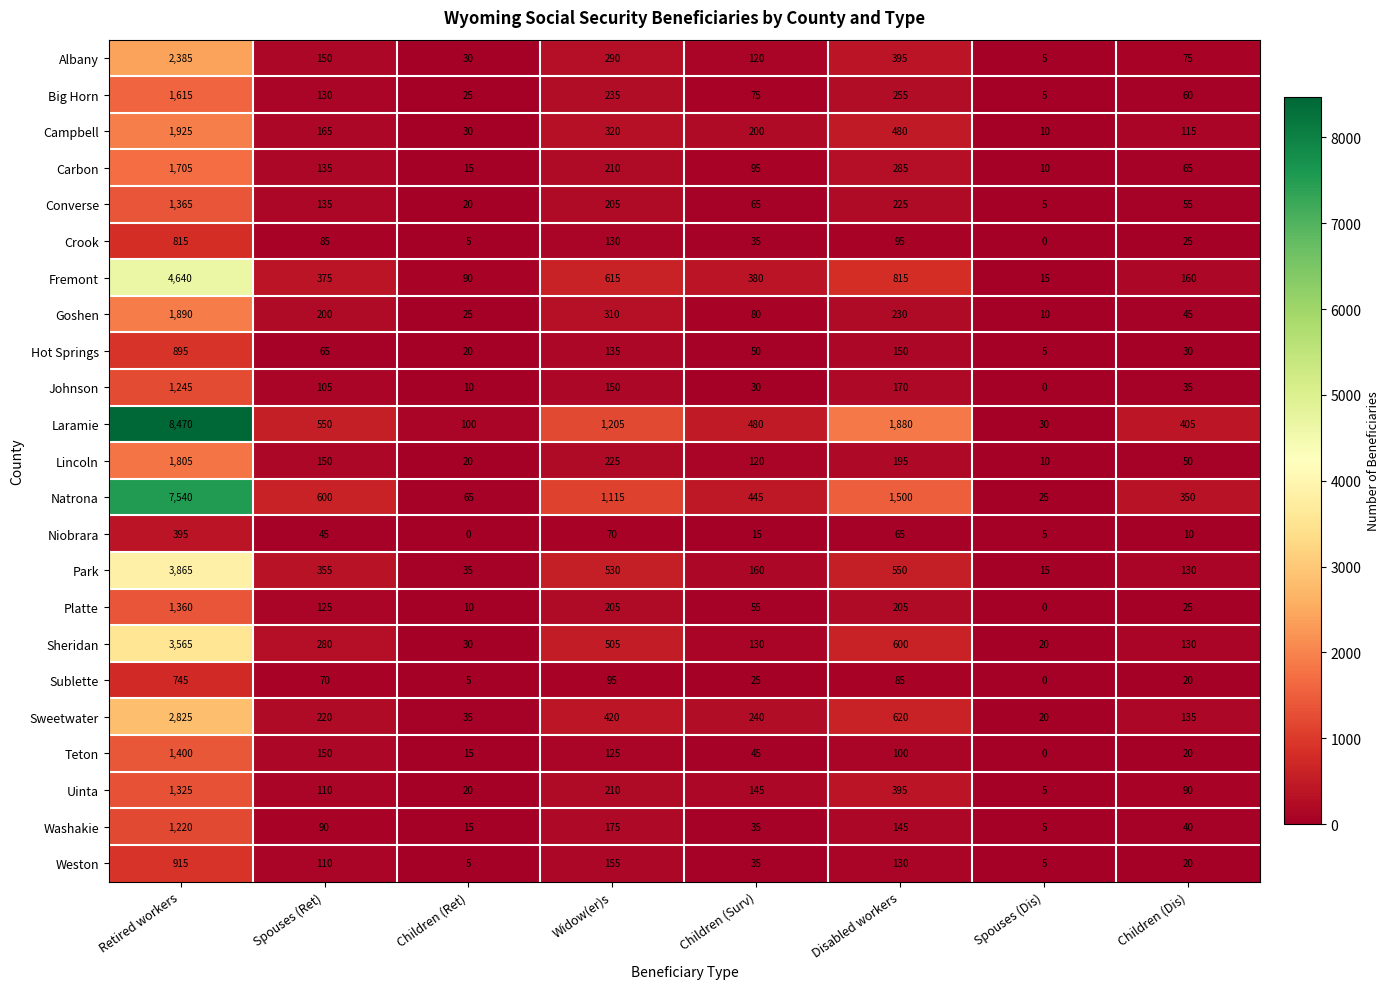

Rank the series by their maximum value, from lowest to highest.

Niobrara, Sublette, Crook, Hot Springs, Weston, Washakie, Johnson, Uinta, Platte, Converse, Teton, Big Horn, Carbon, Lincoln, Goshen, Campbell, Albany, Sweetwater, Sheridan, Park, Fremont, Natrona, Laramie